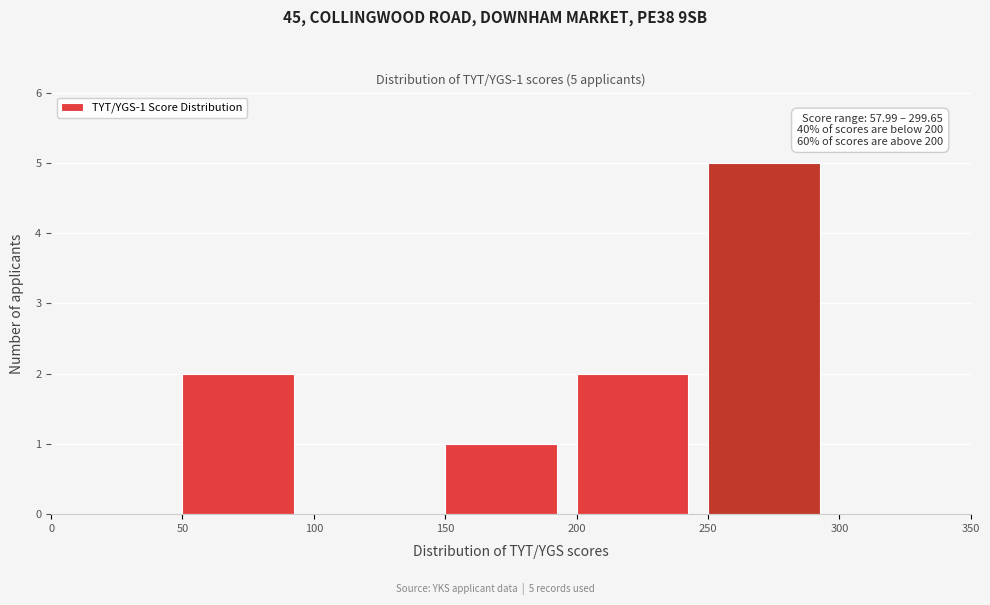

Over which range of the x-axis is the bar tallest?

250 to 300